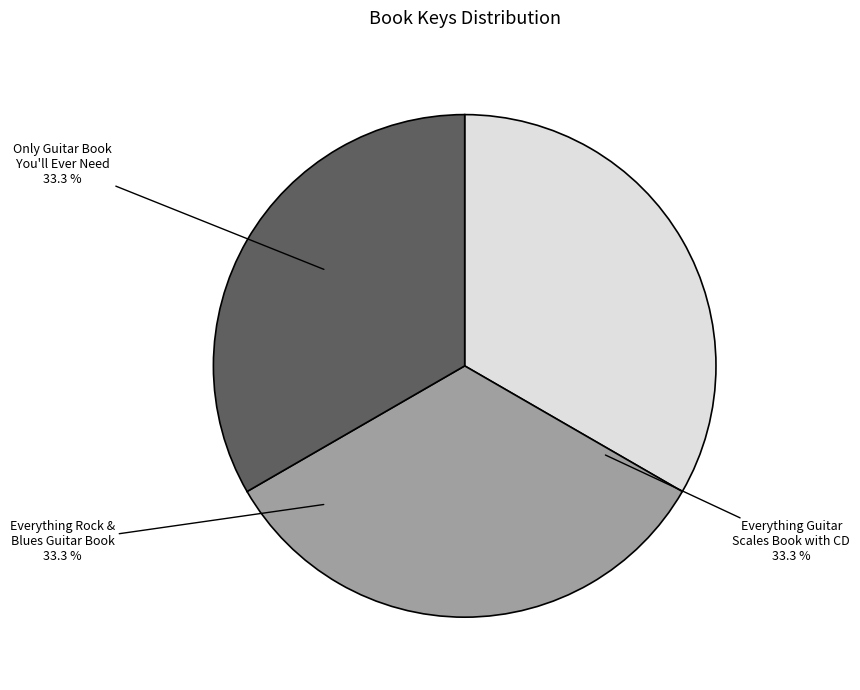

The Everything Rock & Blues Guitar Book slice represents 28% of the pie. True or false?

False